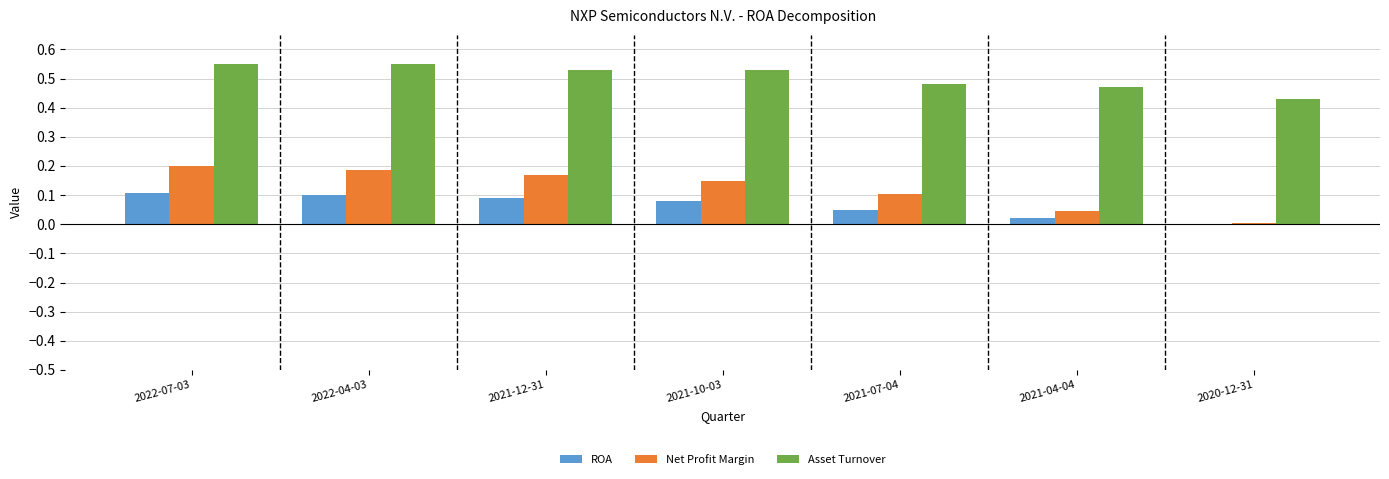

Which series has the largest total across all categories?

Asset Turnover